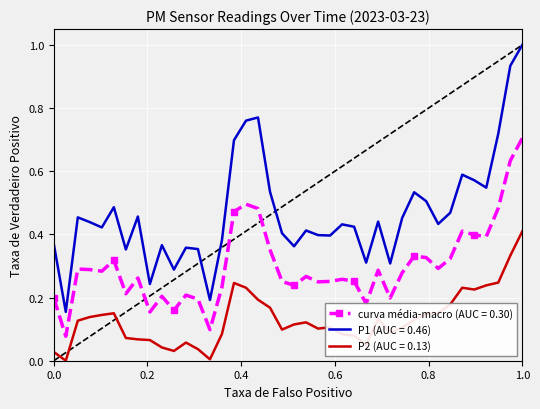

List the series in order of their peak value, lowest first.

P2 (AUC = 0.13), curva média-macro (AUC = 0.30), P1 (AUC = 0.46)